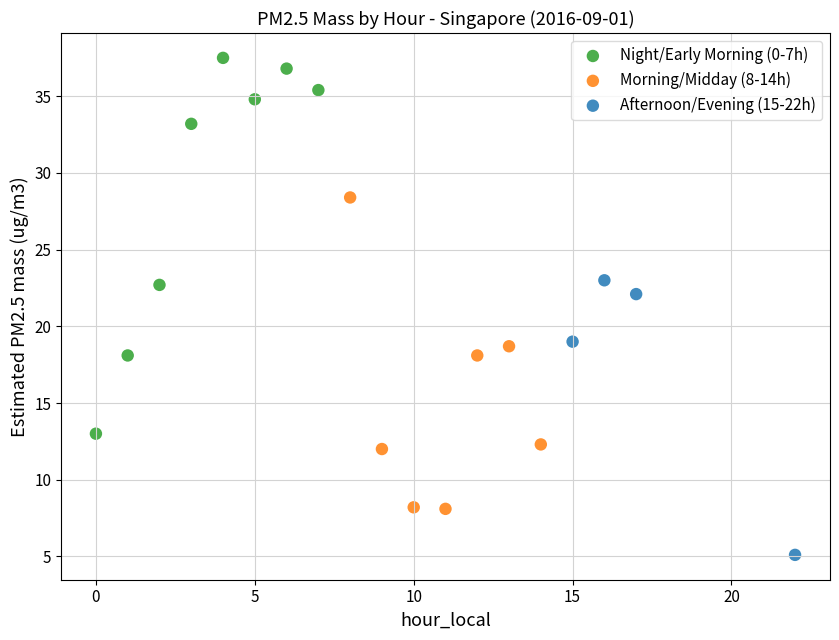

Which series reaches the maximum Y coordinate?

Night/Early Morning (0-7h)